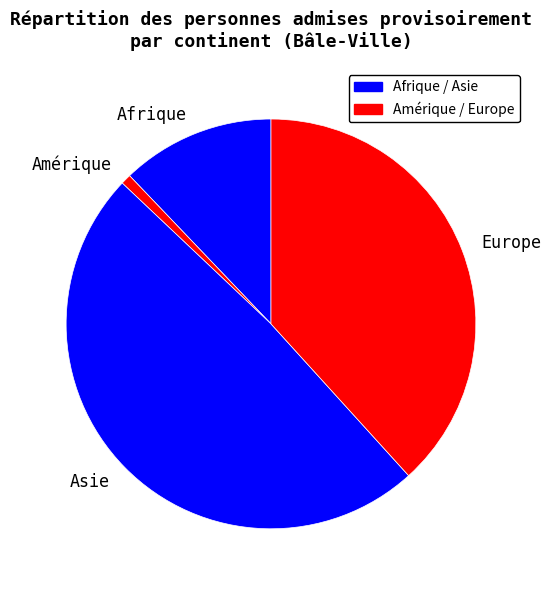

Which slice is the largest?

Asie